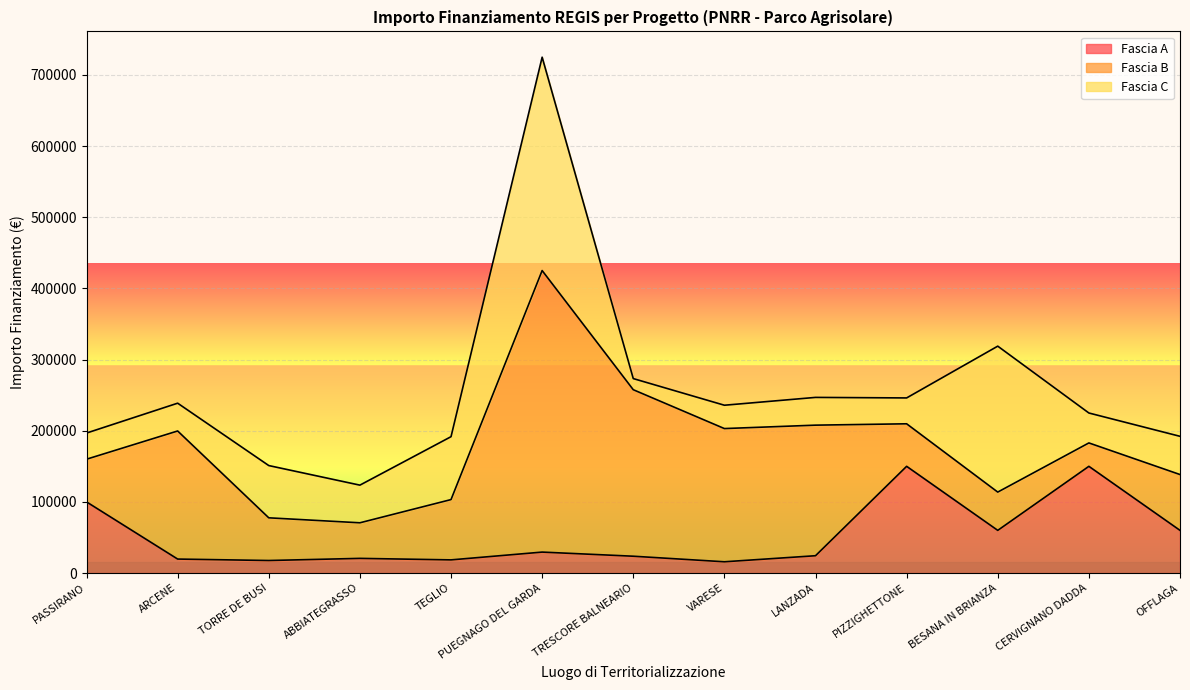

Reading right to left, what are all the values shown in this chart?

Fascia A: OFFLAGA=60000.0	CERVIGNANO DADDA=150000.0	BESANA IN BRIANZA=60000.0	PIZZIGHETTONE=150000.0	LANZADA=24354.0	VARESE=15844.0	TRESCORE BALNEARIO=23663.4	PUEGNAGO DEL GARDA=29464.2	TEGLIO=18516.0	ABBIATEGRASSO=20632.0	TORRE DE BUSI=17625.0	ARCENE=19661.6	PASSIRANO=100000.0
Fascia B: OFFLAGA=78445.4	CERVIGNANO DADDA=32868.0	BESANA IN BRIANZA=53784.0	PIZZIGHETTONE=59760.0	LANZADA=183501.0	VARESE=187212.0	TRESCORE BALNEARIO=234000.0	PUEGNAGO DEL GARDA=395644.9	TEGLIO=84735.1	ABBIATEGRASSO=50000.0	TORRE DE BUSI=60000.0	ARCENE=180000.0	PASSIRANO=60000.0
Fascia C: OFFLAGA=53736.0	CERVIGNANO DADDA=42066.0	BESANA IN BRIANZA=205092.0	PIZZIGHETTONE=36351.0	LANZADA=39000.0	VARESE=32804.9	TRESCORE BALNEARIO=15630.6	PUEGNAGO DEL GARDA=299862.0	TEGLIO=88400.0	ABBIATEGRASSO=52920.0	TORRE DE BUSI=73440.0	ARCENE=39060.0	PASSIRANO=36760.1